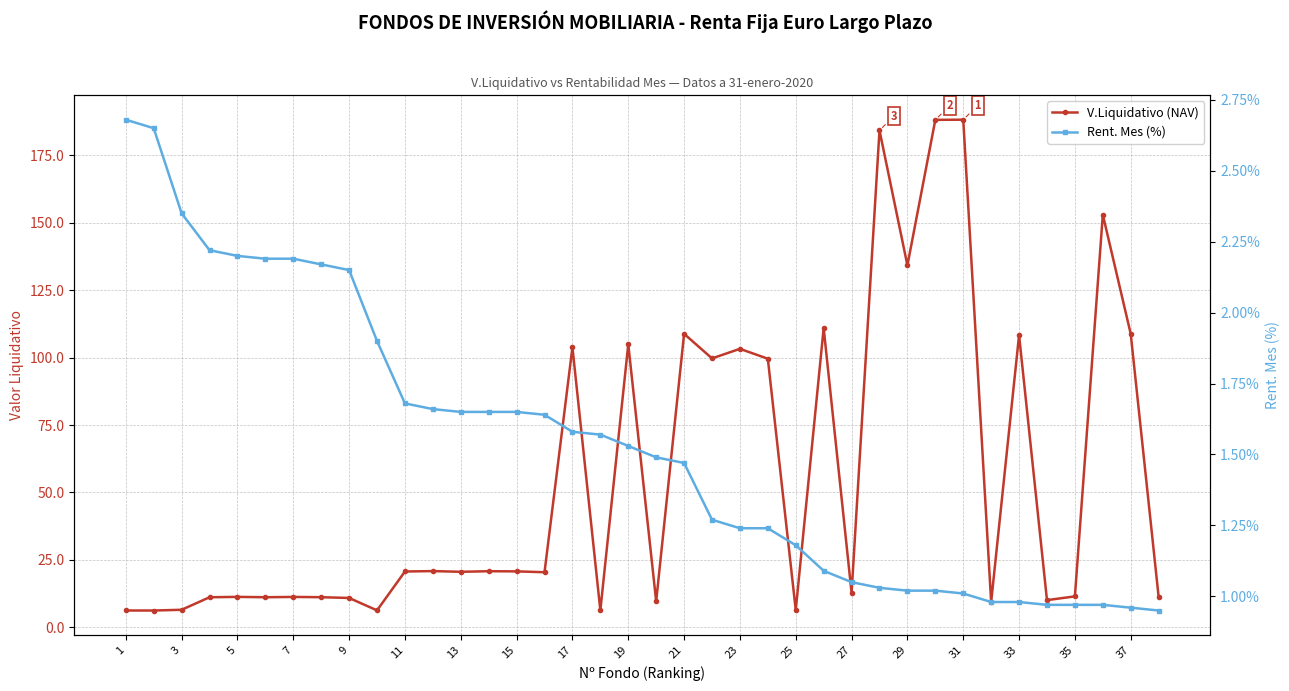

True or false: V.Liquidativo (NAV) and Rent. Mes (%) cross at least once.

False